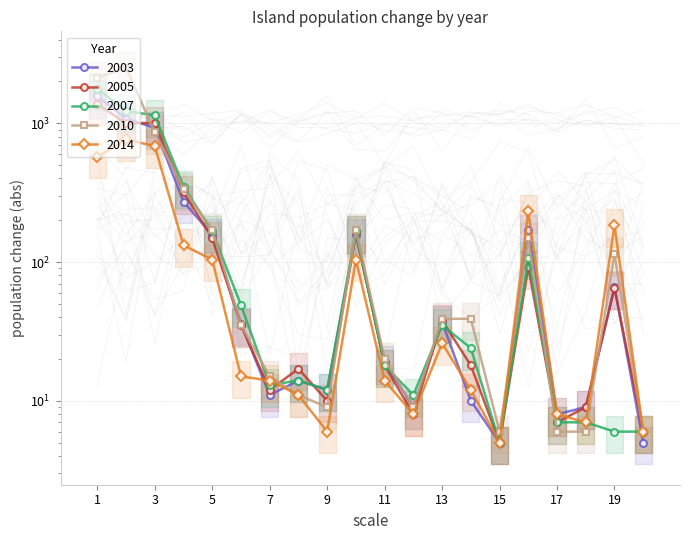

Is the value of 2005 at 16 greater than the value of 2003 at 9?

Yes